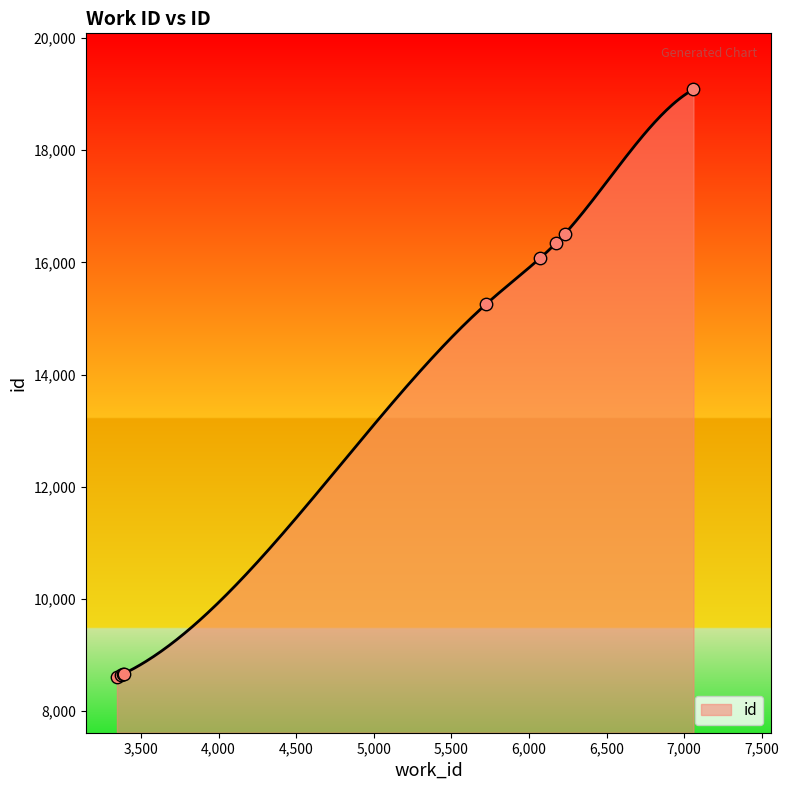

What is the ratio of the value at 6175 to the value at 3390?

1.9